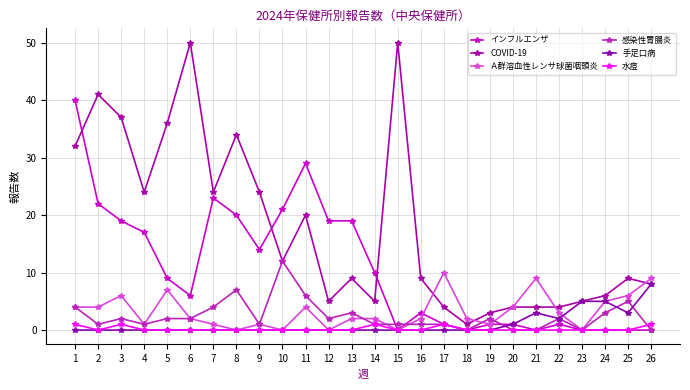

What is the difference between the second highest and second lowest values in the インフルエンザ series?

29